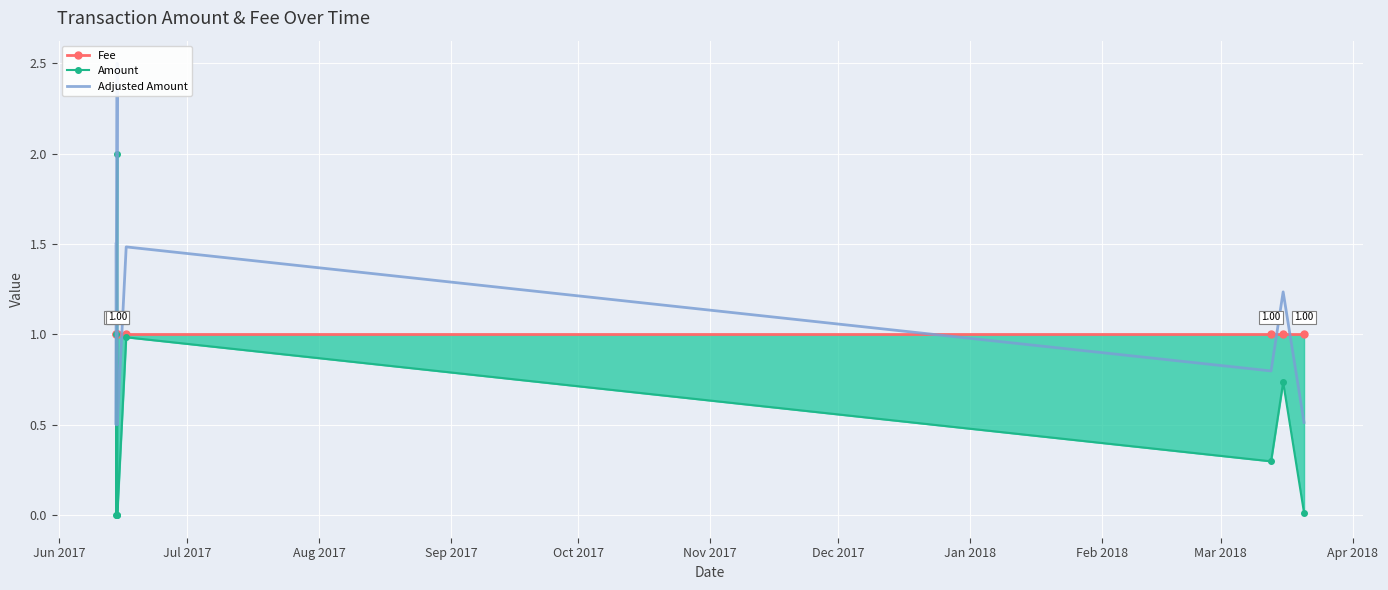

What is the difference between the Adjusted Amount values at Dec 2017 and Jul 2017?

0.3